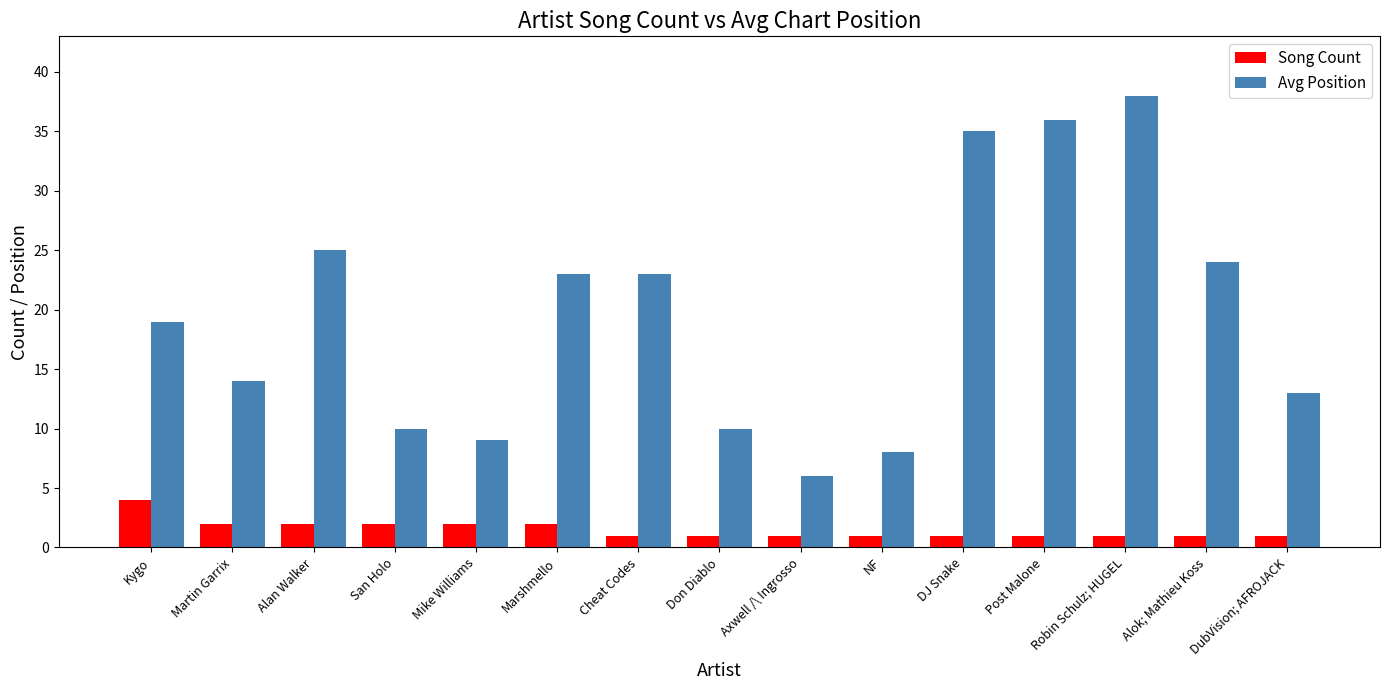

List the series in order of their overall mean, lowest first.

Song Count, Avg Position